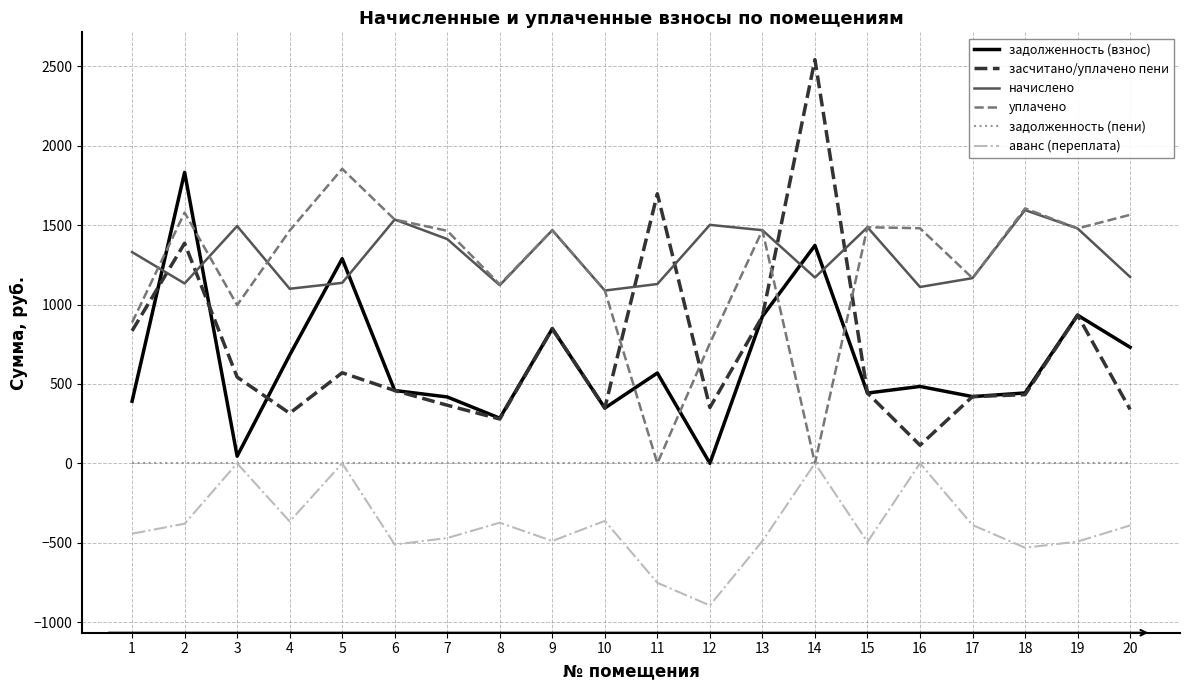

Which series changed the most between 7 and 18?

начислено